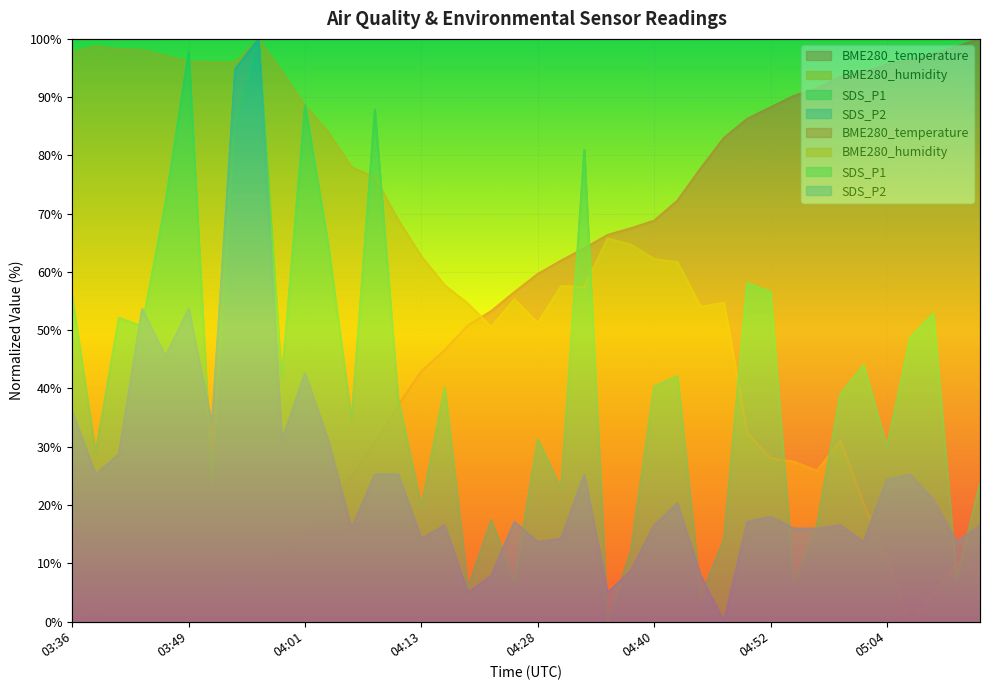

How many data points in SDS_P1 are above 40?

20